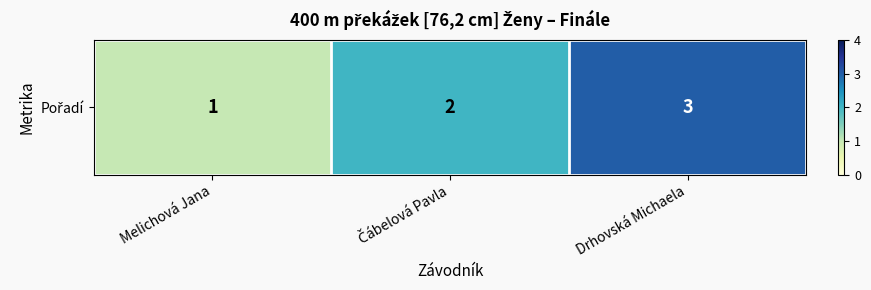

Reading left to right, what are all the values shown in this chart?

Melichová Jana=1	Čábelová Pavla=2	Drhovská Michaela=3